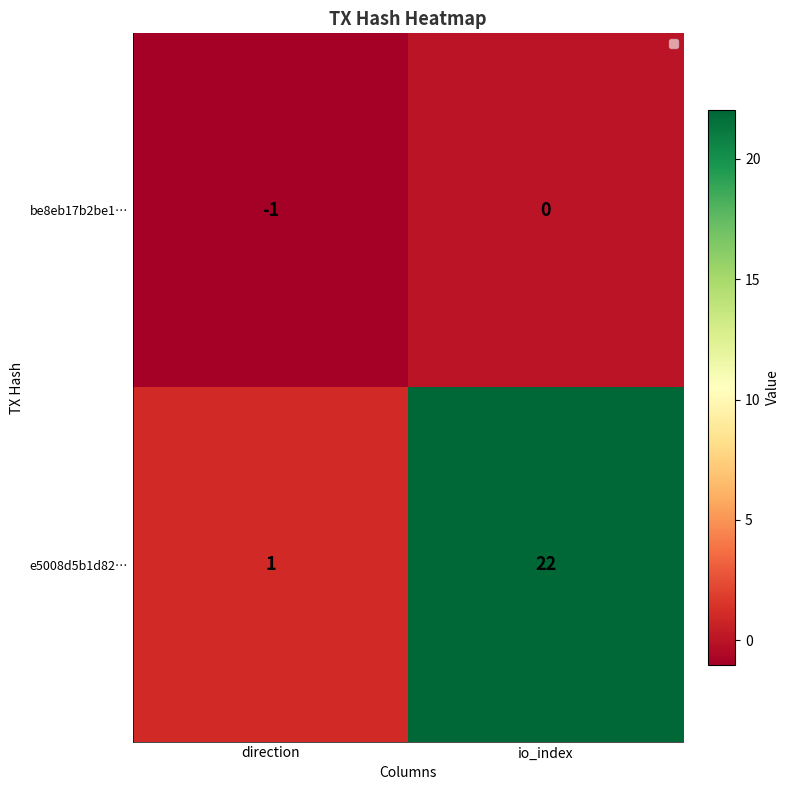

List the series in order of their overall mean, lowest first.

be8eb17b2be1…, e5008d5b1d82…